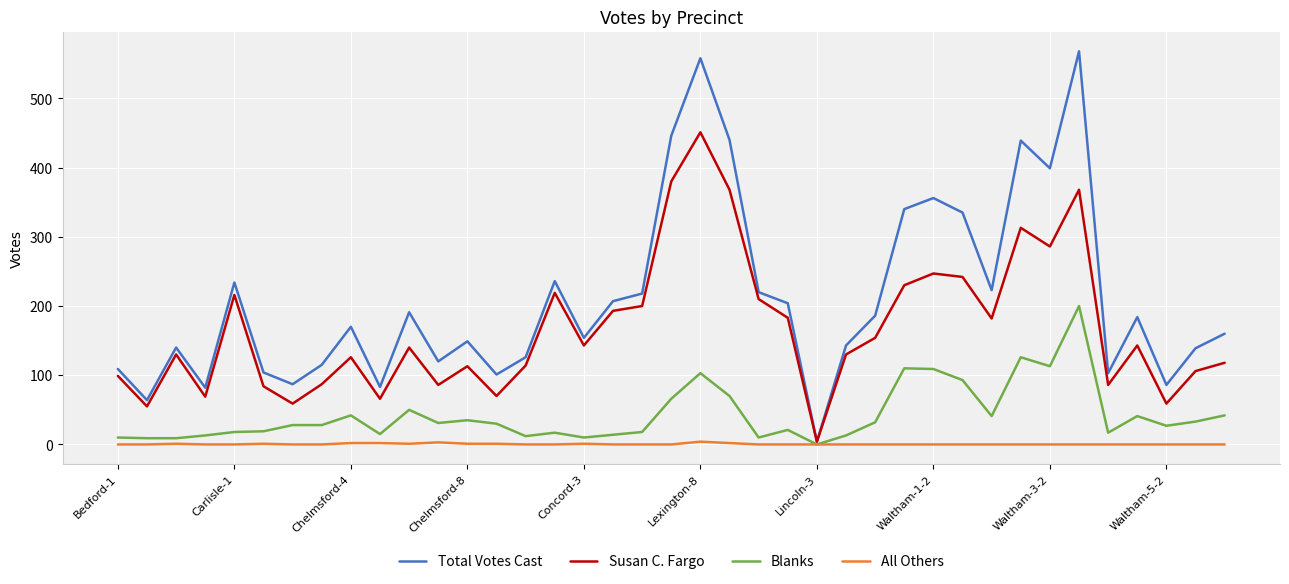

List the series in order of their overall mean, lowest first.

All Others, Blanks, Susan C. Fargo, Total Votes Cast